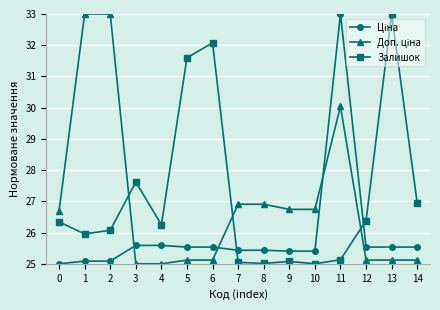

What is the spread (max minus min) of values at 6?

7.0